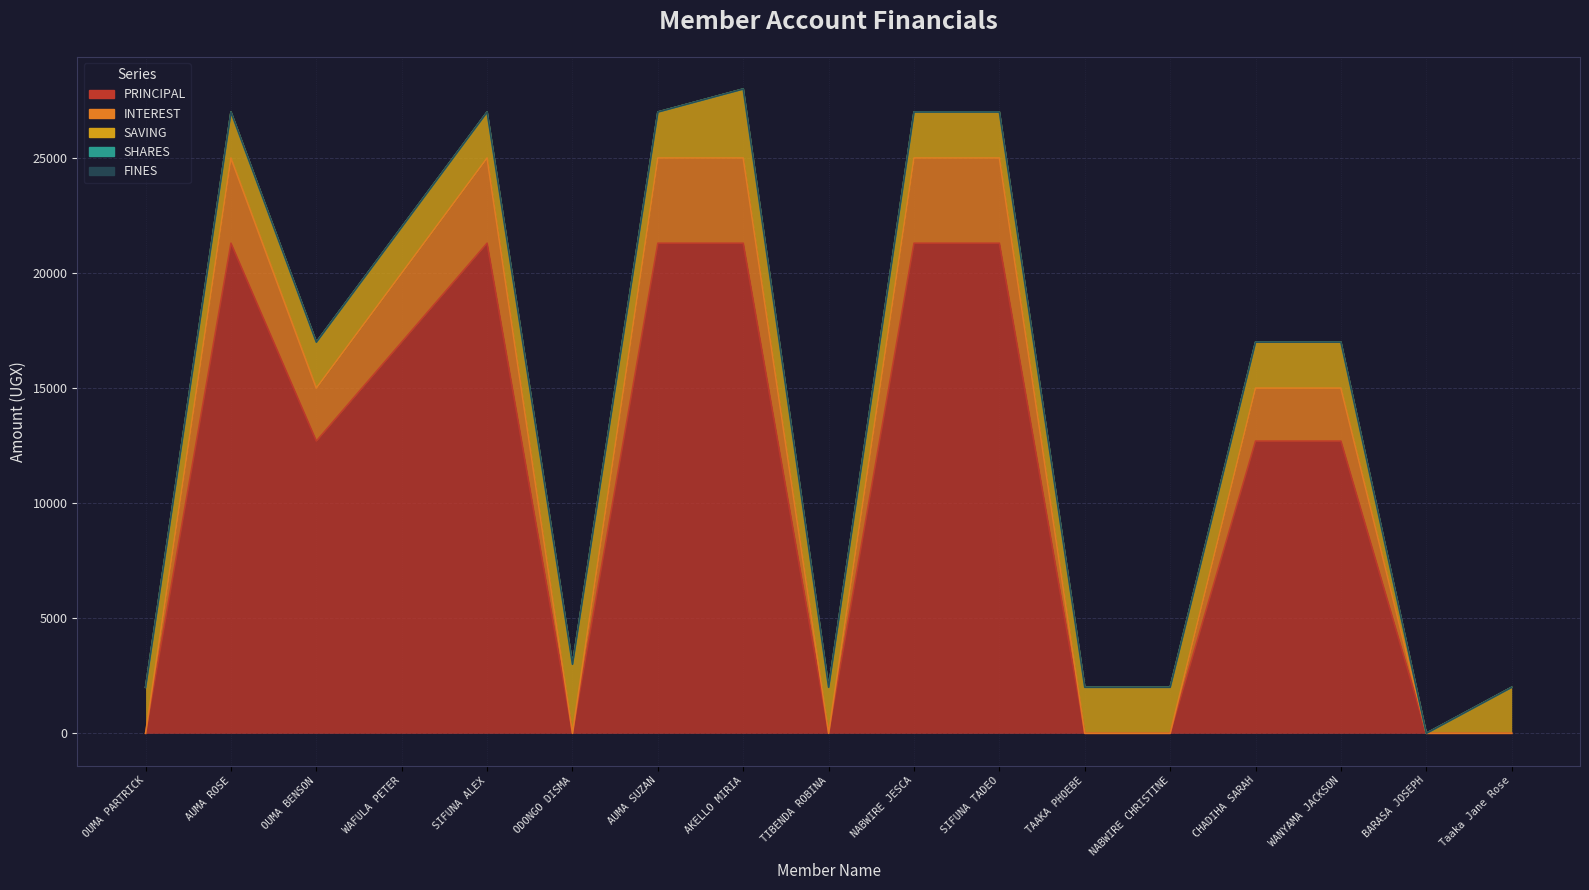

At which category is the sum across all series the highest?

AKELLO MIRIA